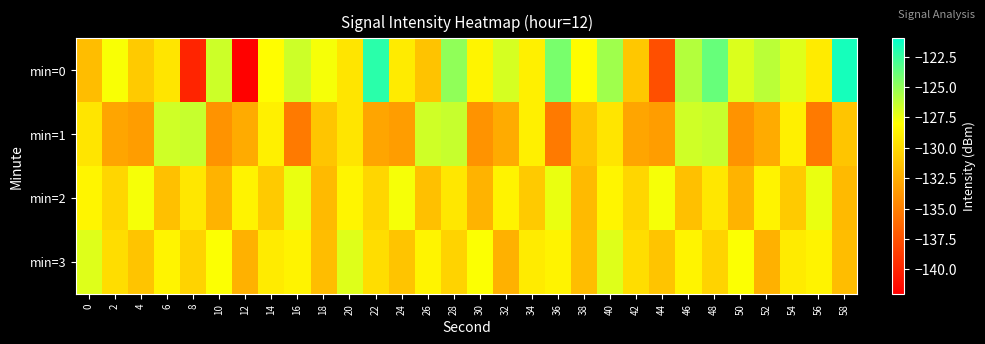

What is the total value across all series at 18?

-522.3